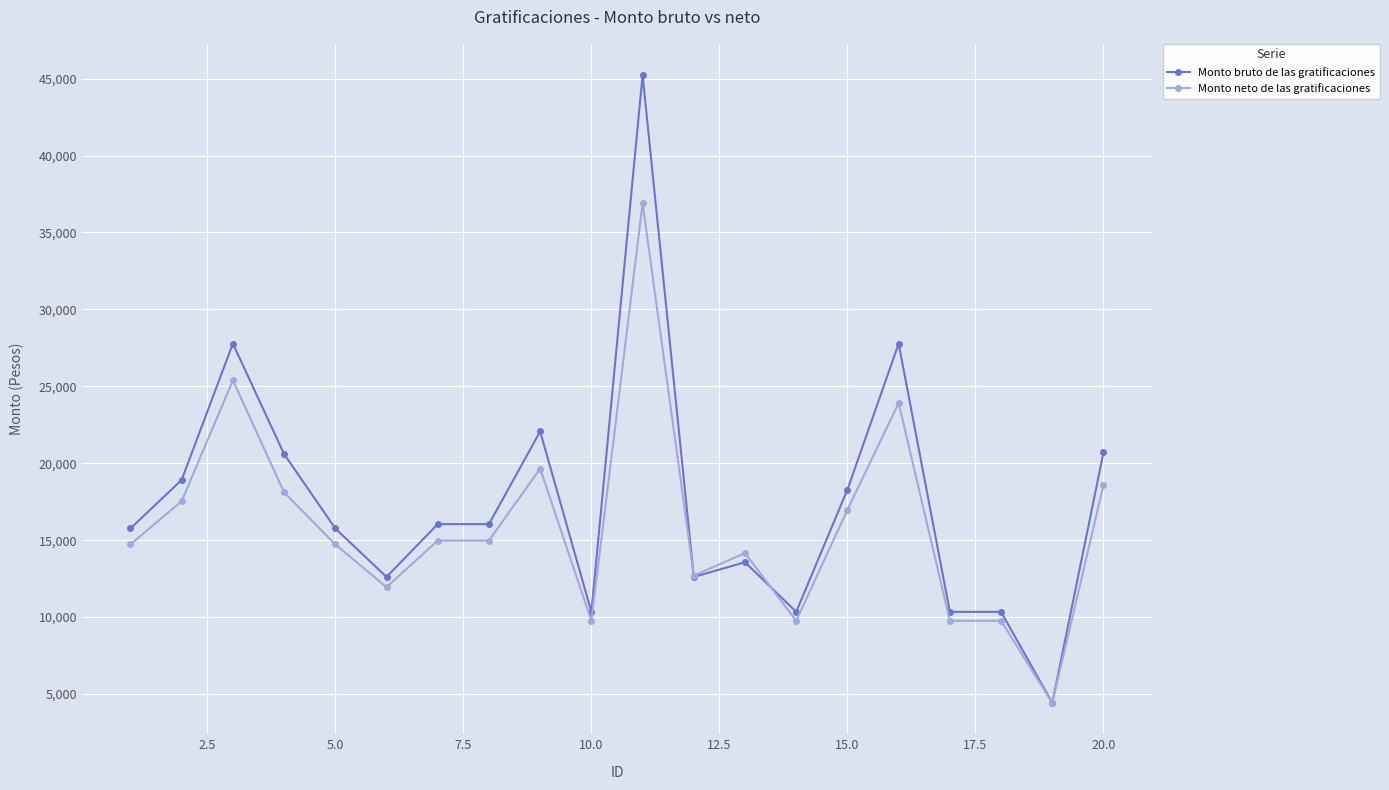

At how many categories does at least one series exceed 14901?

12